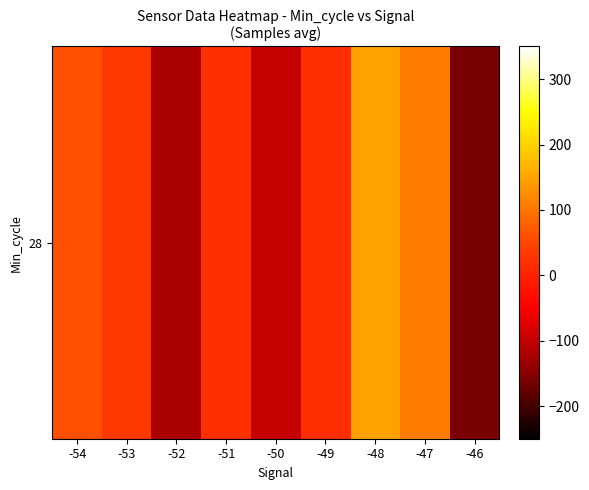

How many data points does each series have?

9